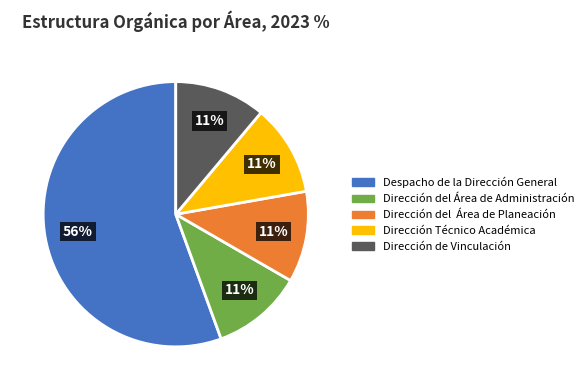

Which category has the biggest portion of the pie?

Despacho de la Dirección General